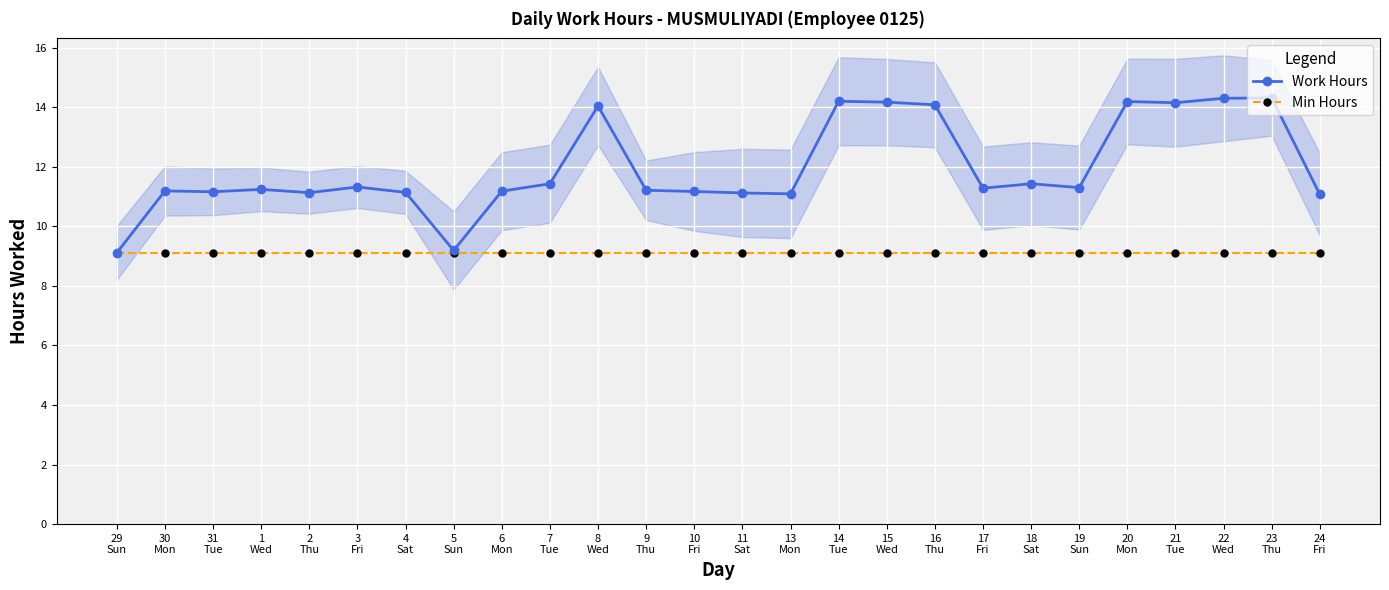

Where does the Work Hours series first go above 11?

30
Mon